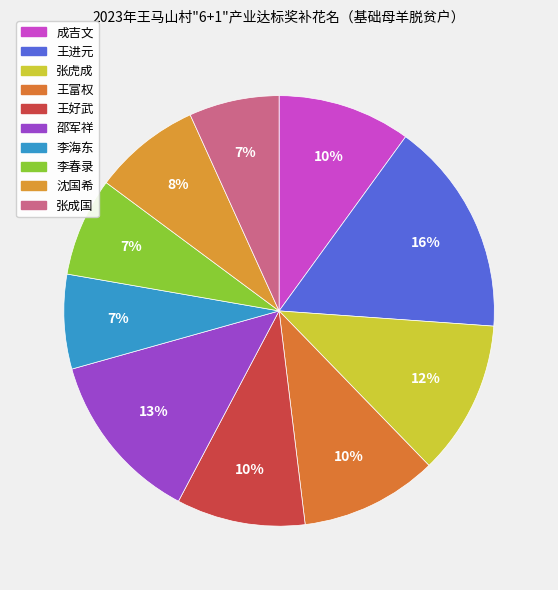

How many slices are in this pie chart?

10